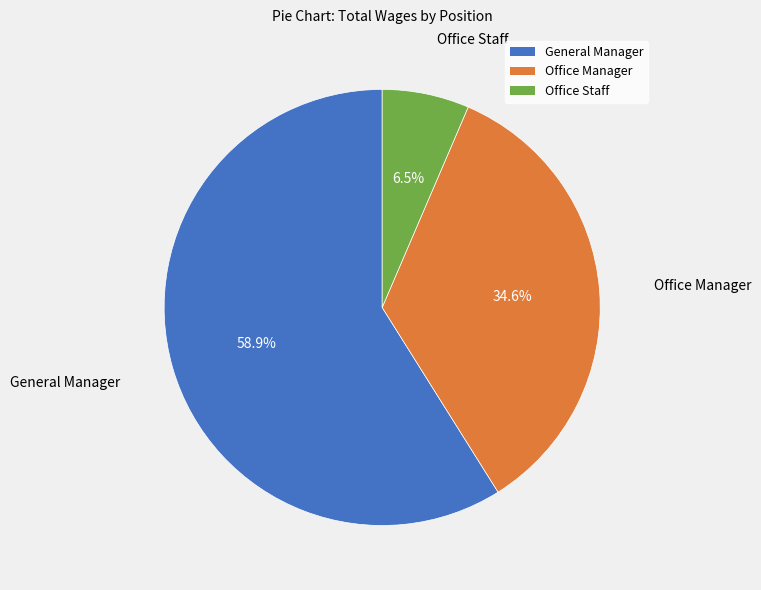

Rank the categories by value from lowest to highest.

Office Staff, Office Manager, General Manager